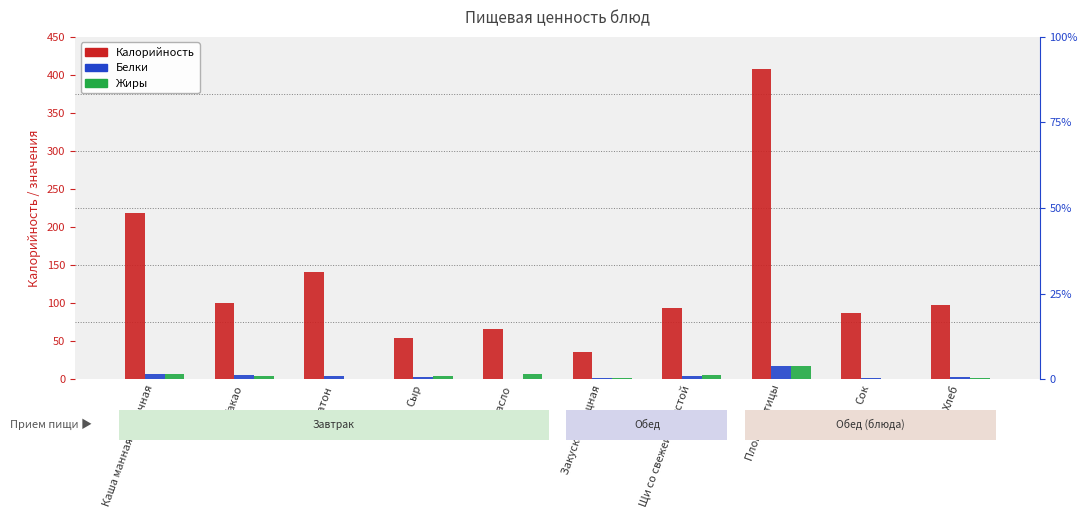

Rank the series at Хлеб from lowest to highest value.

Жиры, Белки, Калорийность